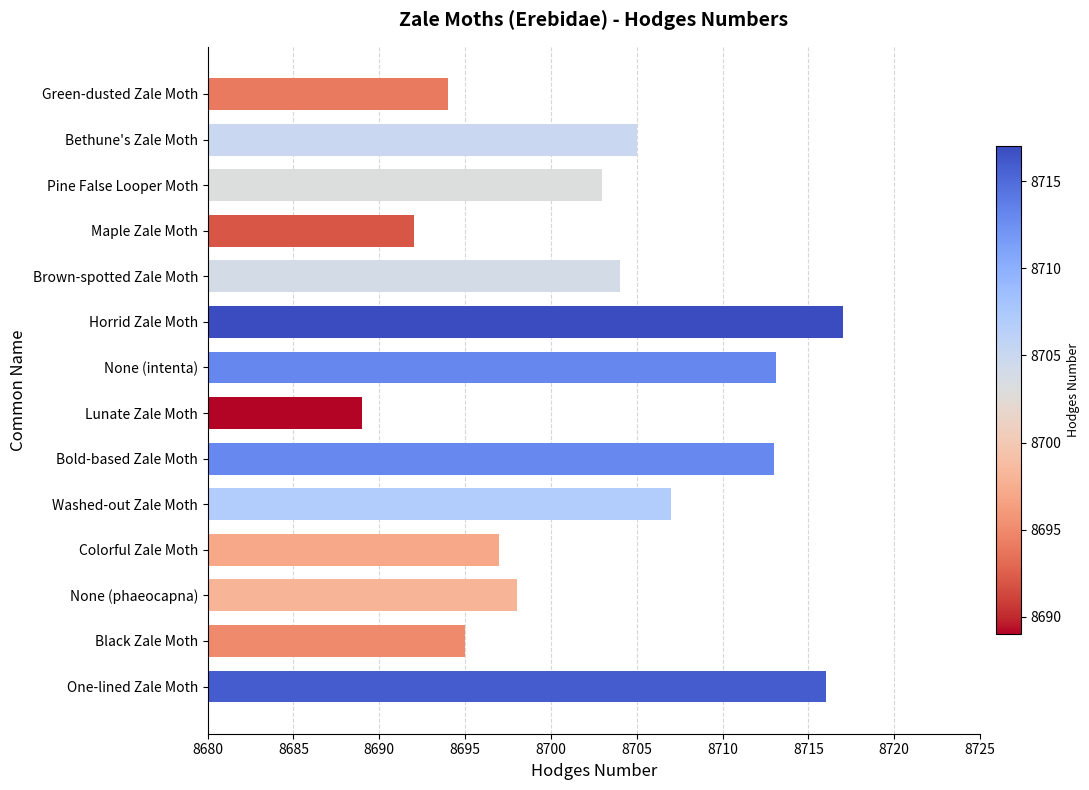

Read the value at Maple Zale Moth.

8692.0